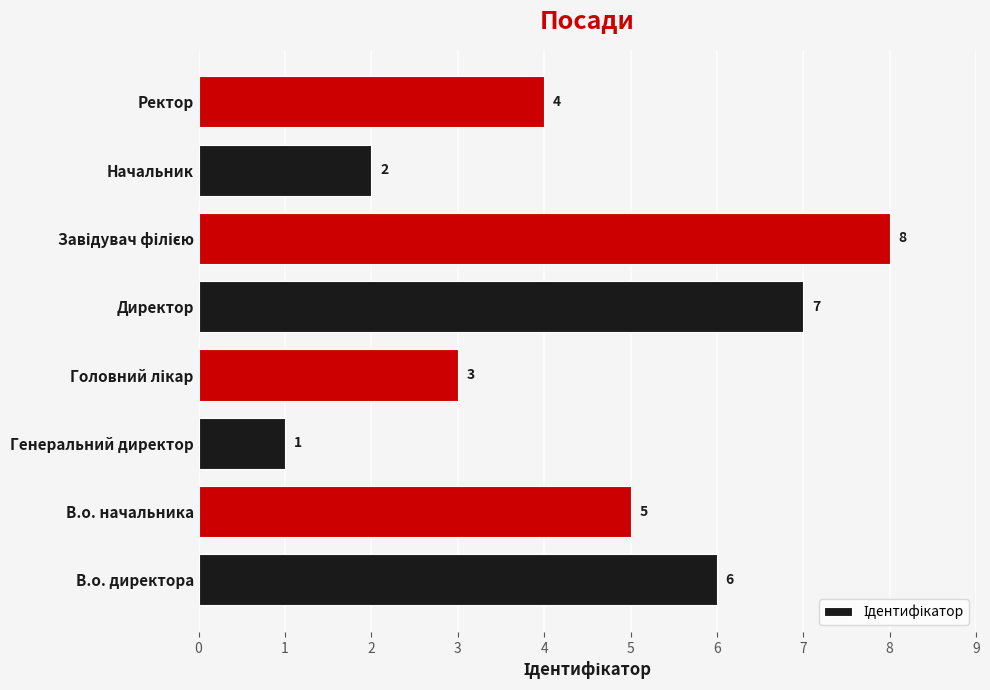

Approximately how many times larger is the value at В.о. директора compared to В.о. начальника?

1.2